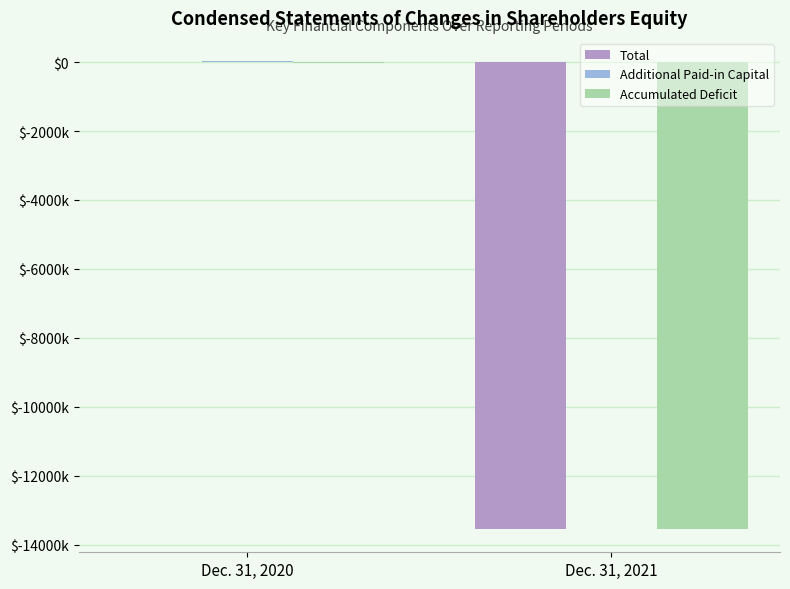

Reading right to left, extract all data points from this chart.

Total: -13541240	6154
Additional Paid-in Capital: 0	24200
Accumulated Deficit: -13542144	-18846